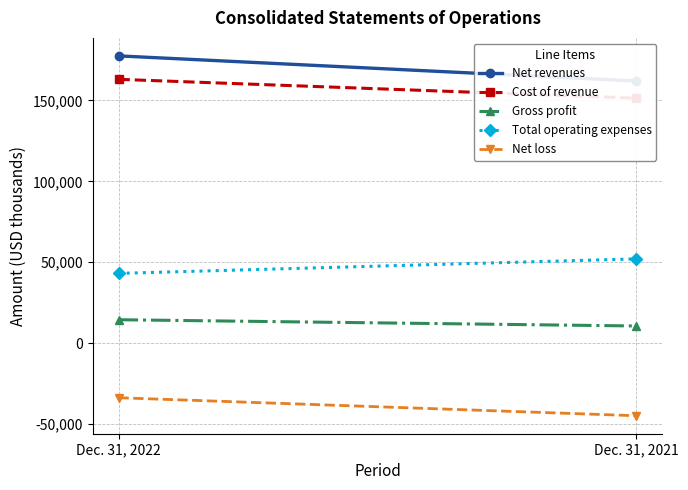

At which label is Net loss closest to -39278?

Dec. 31, 2022